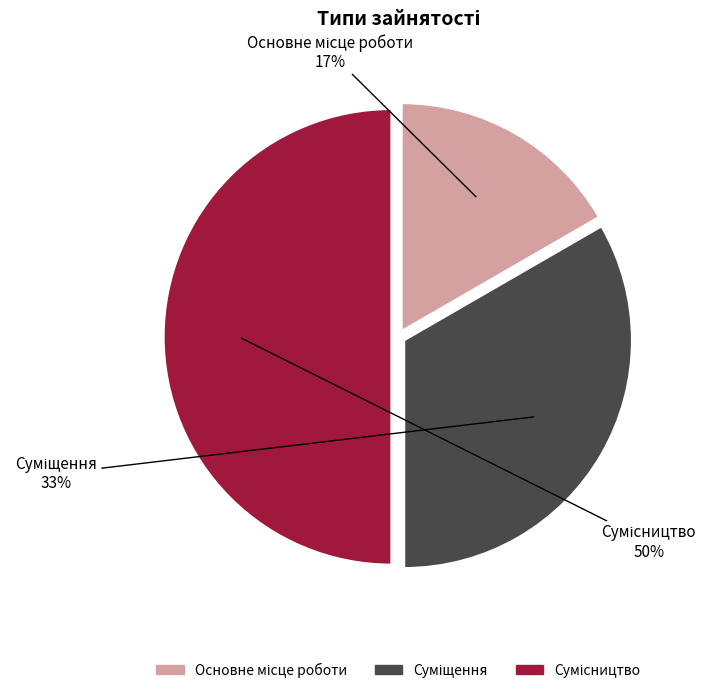

To the nearest percent, what is the difference between the largest and smallest slice percentages?

33%